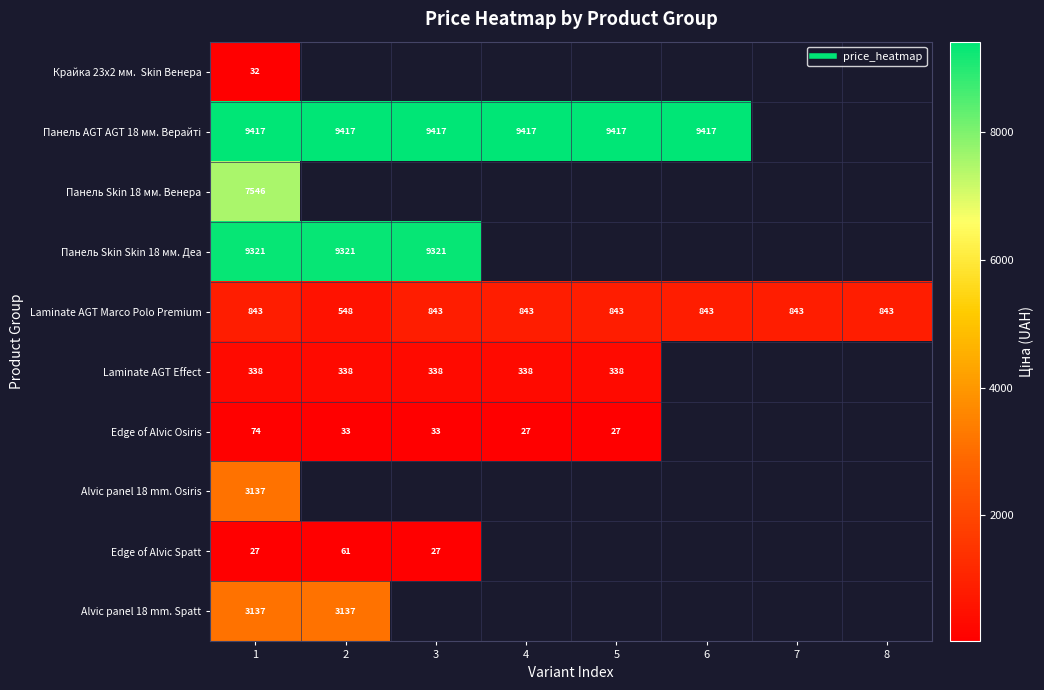

The Laminate AGT Marco Polo Premium series shows 842.8 at 1. True or false?

True